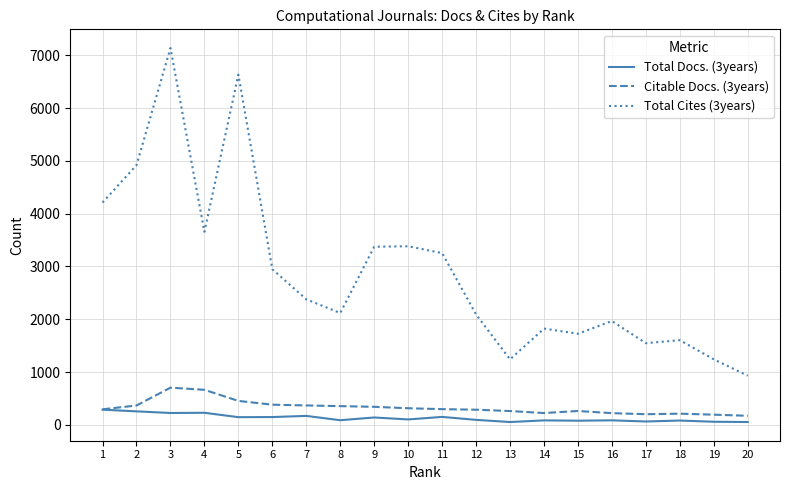

What is the sum of the Citable Docs. (3years) values at 3 and 6?

1087